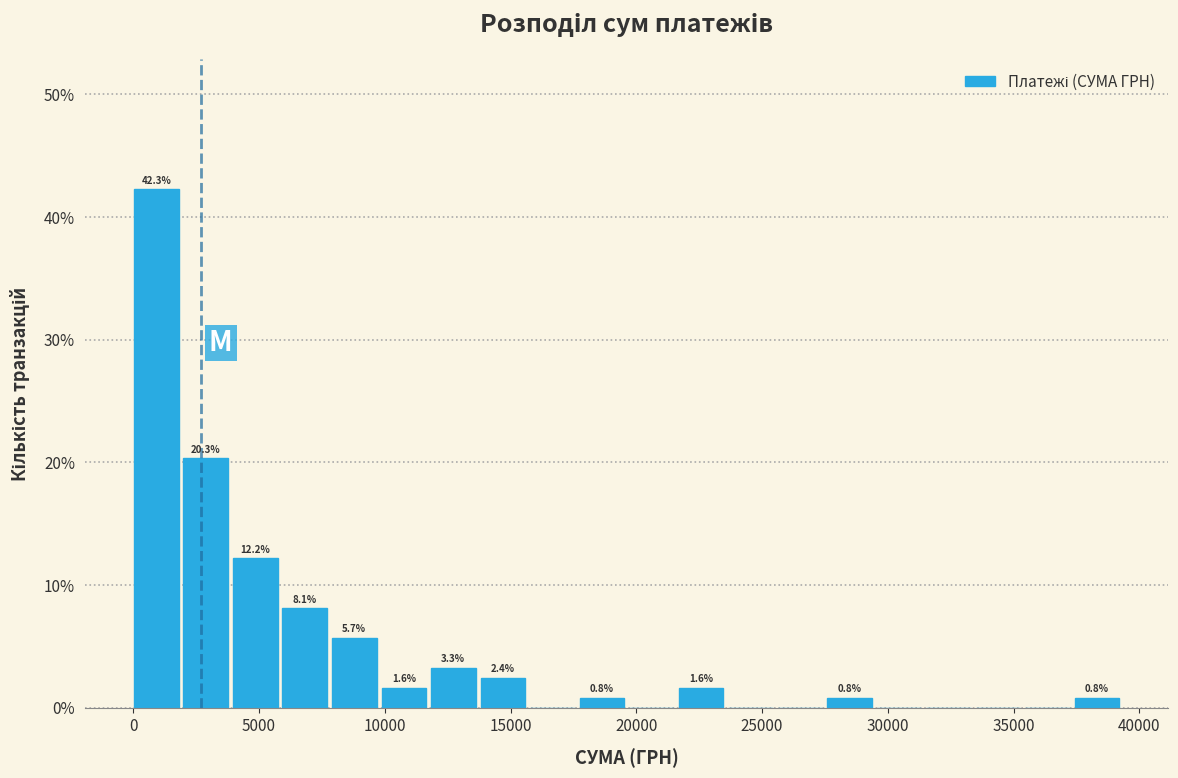

Read against the x-axis, roughly where is the centre of the tallest bar?

1000